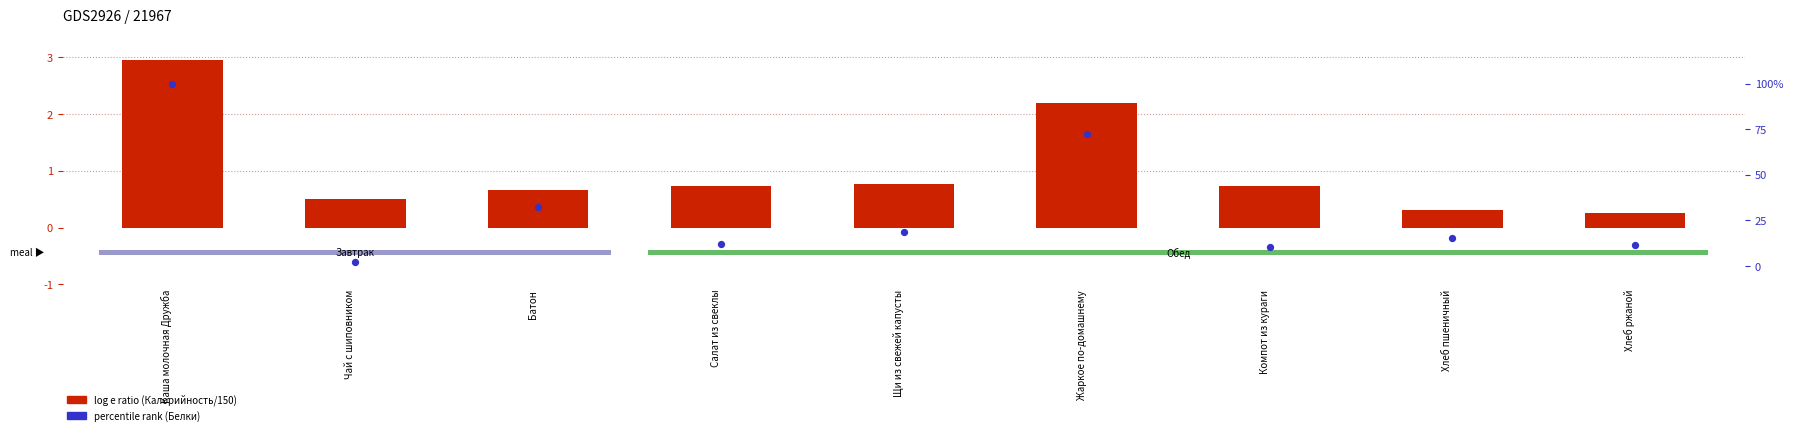

At which category is the sum across all series the highest?

Каша молочная Дружба